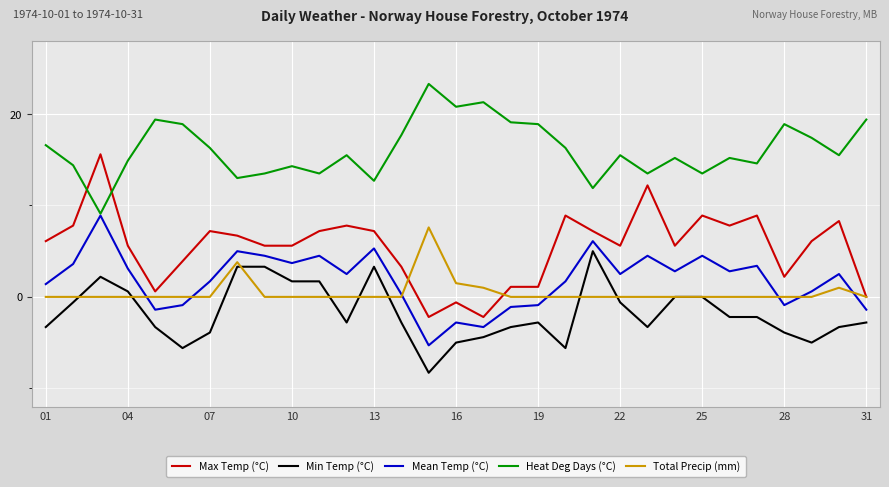

What is the maximum value shown in the chart?

23.3